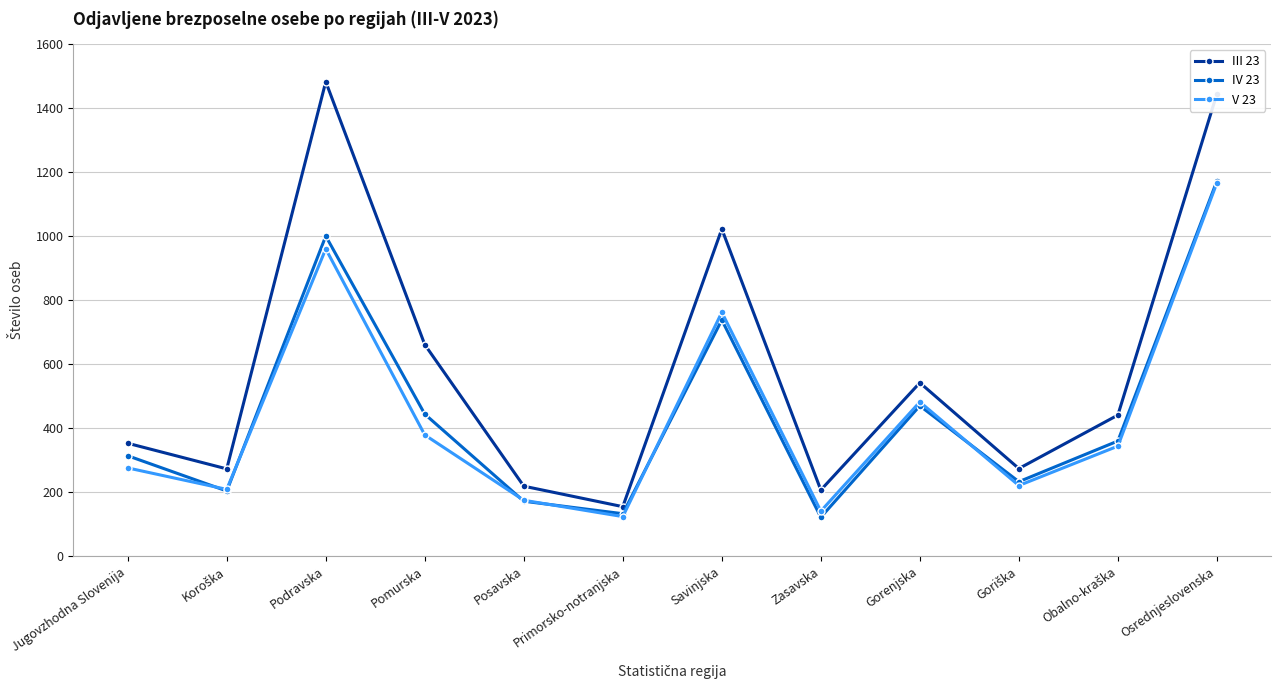

What is the minimum value for V 23?

124